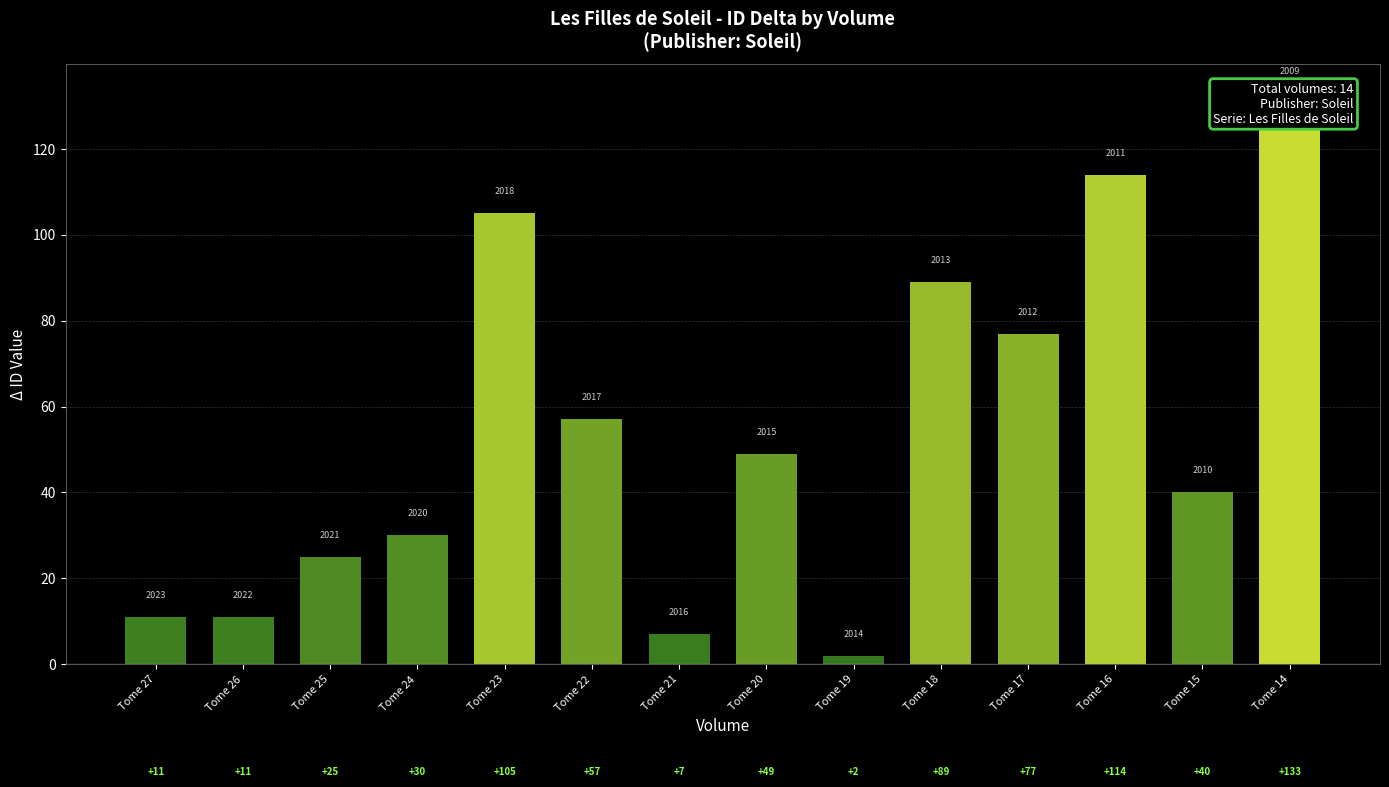

Approximately how many times larger is the value at Tome 26 compared to Tome 24?

0.4